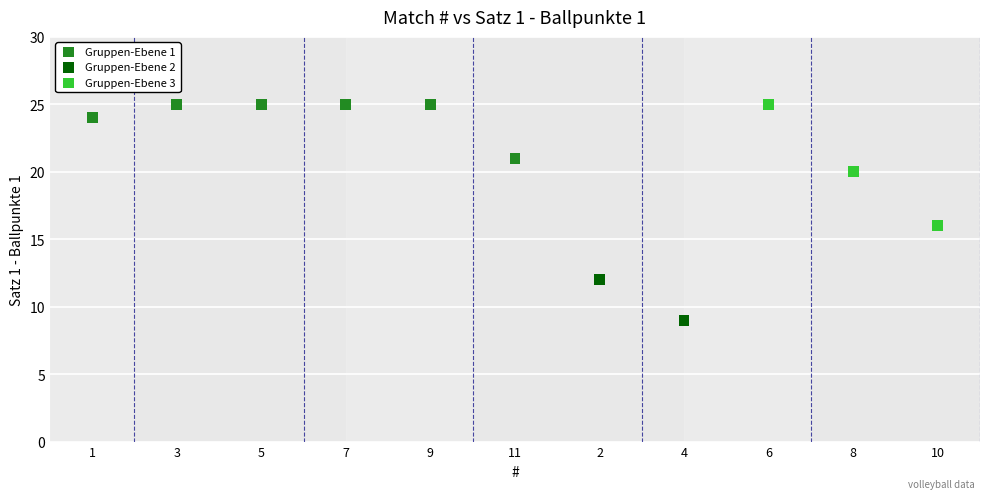

Which series reaches the minimum Y coordinate?

Gruppen-Ebene 2